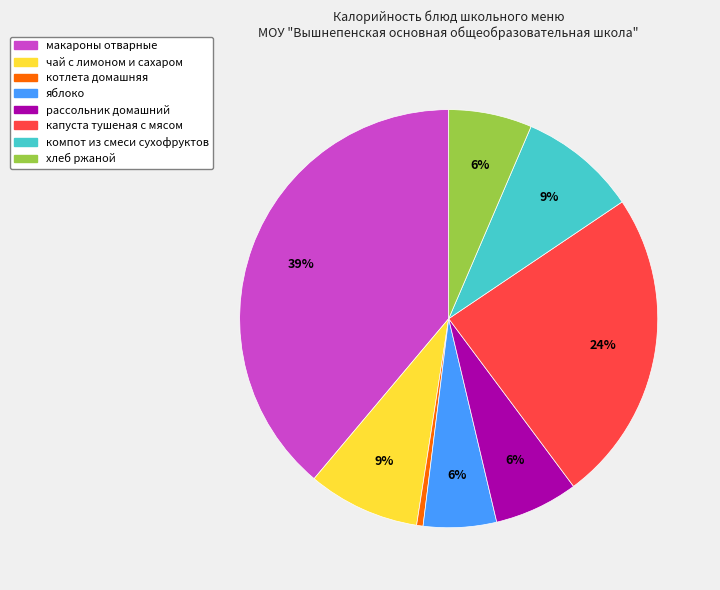

To the nearest percent, what is the average slice percentage?

12%